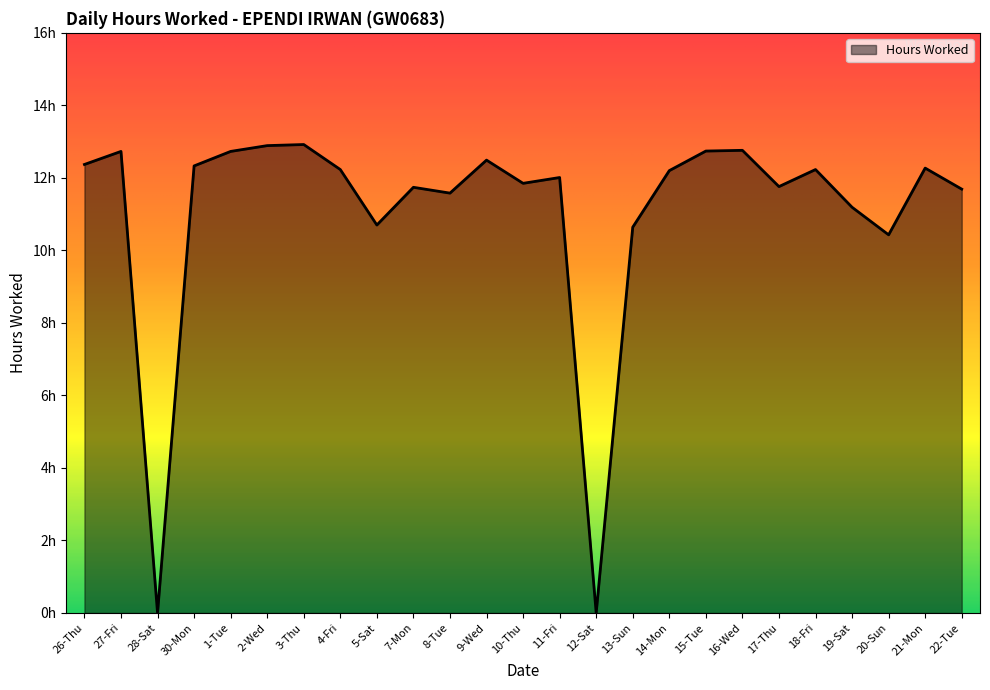

Is this an area chart (filled region under the line)?

Yes